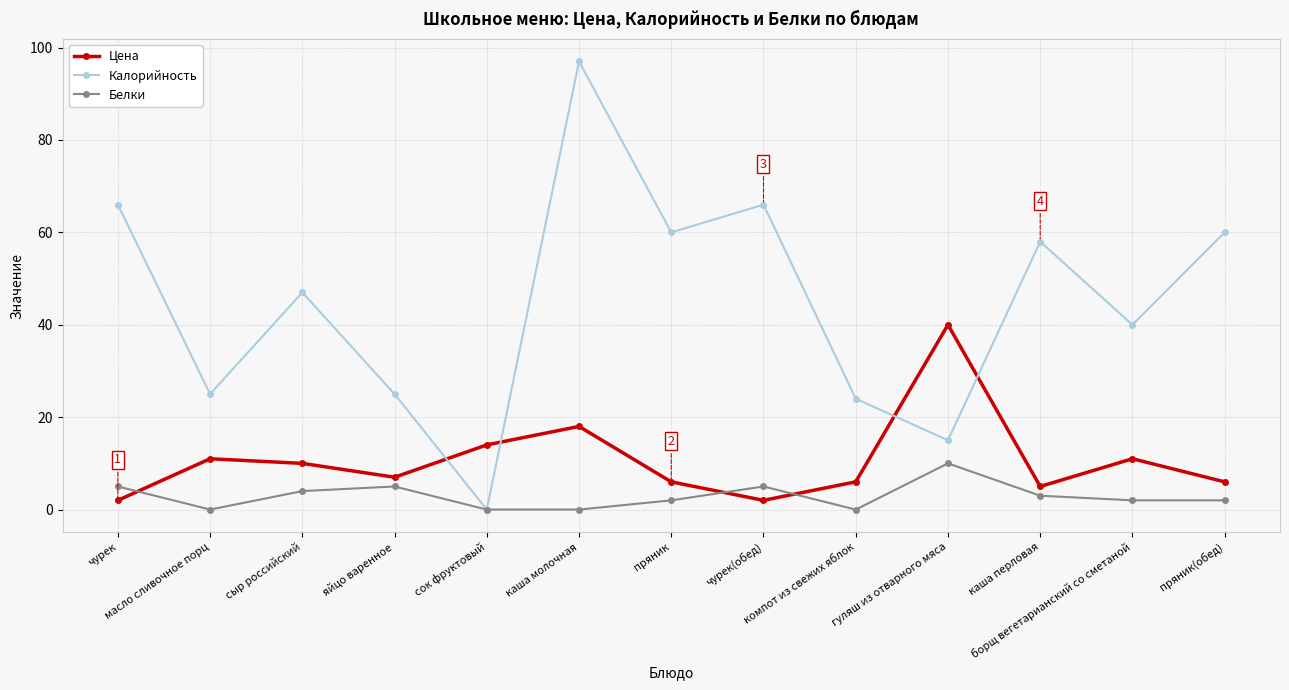

Between чурек and сыр российский, which series saw the biggest shift?

Калорийность